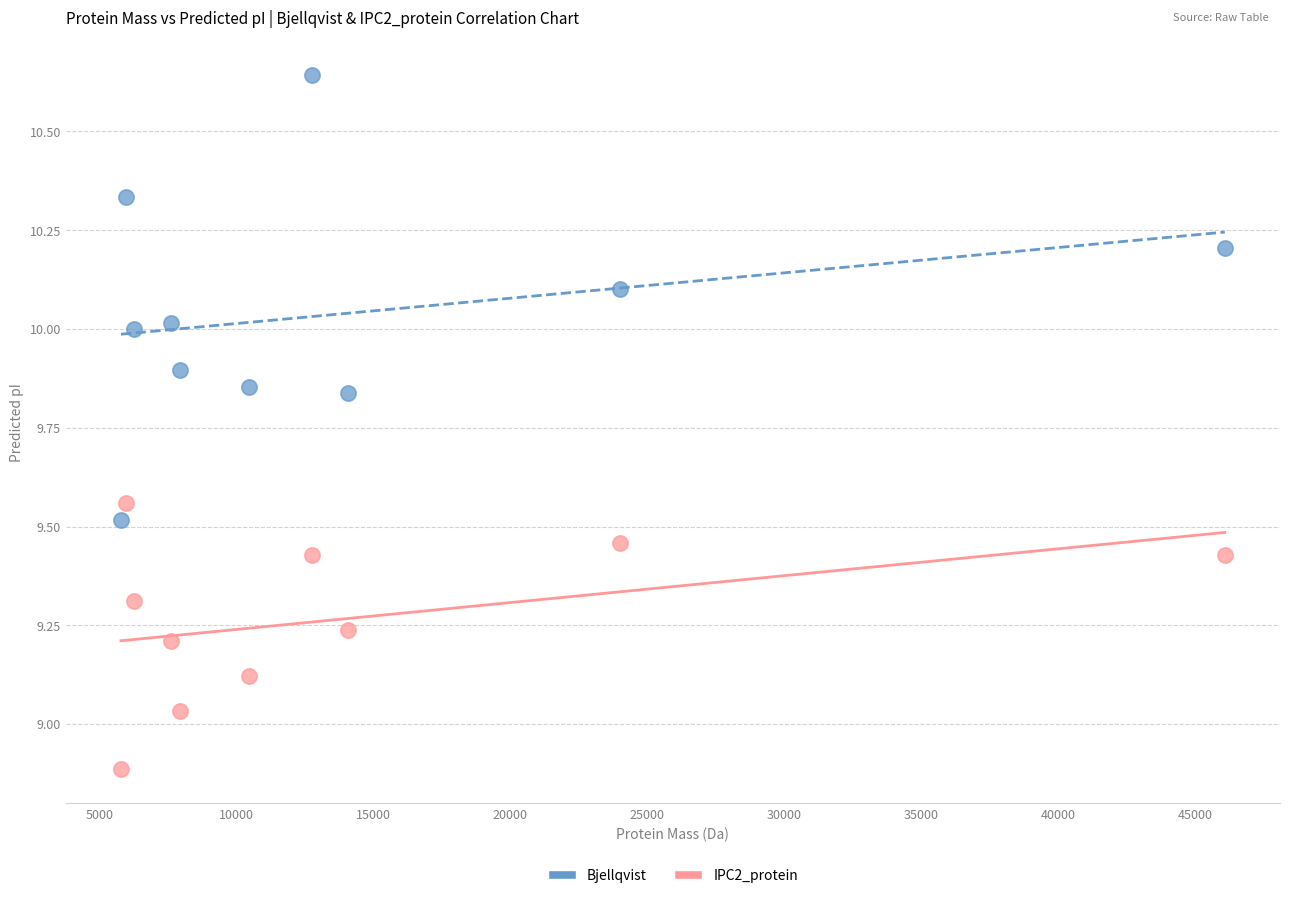

Which series reaches the maximum Y coordinate?

Bjellqvist